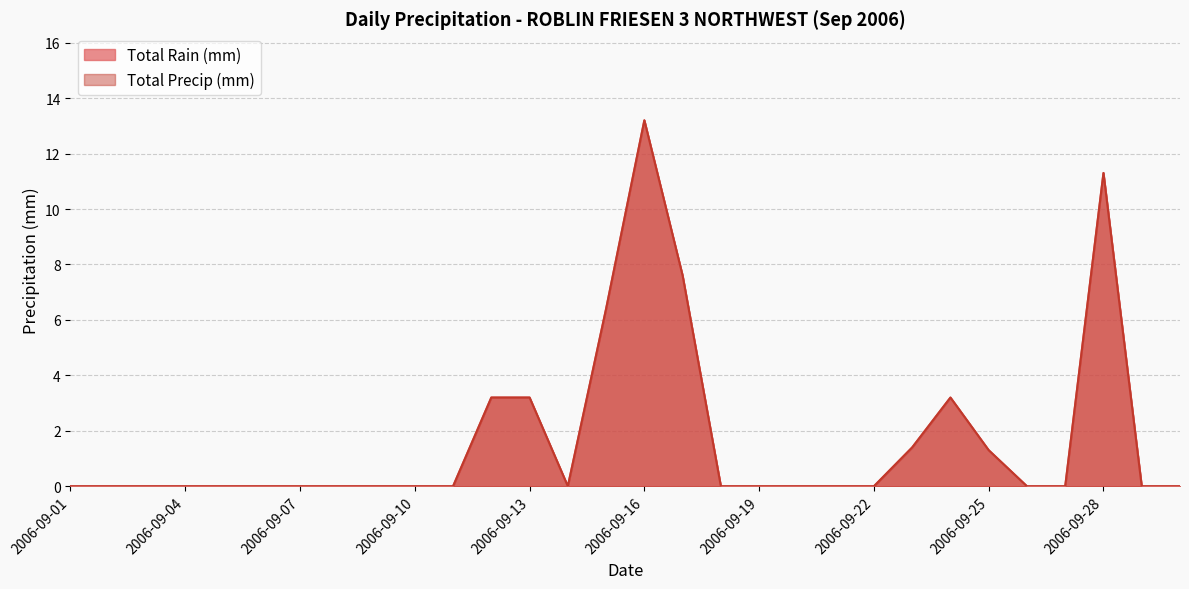

True or false: Total Rain (mm) has more than 1 points higher than both neighbors.

True